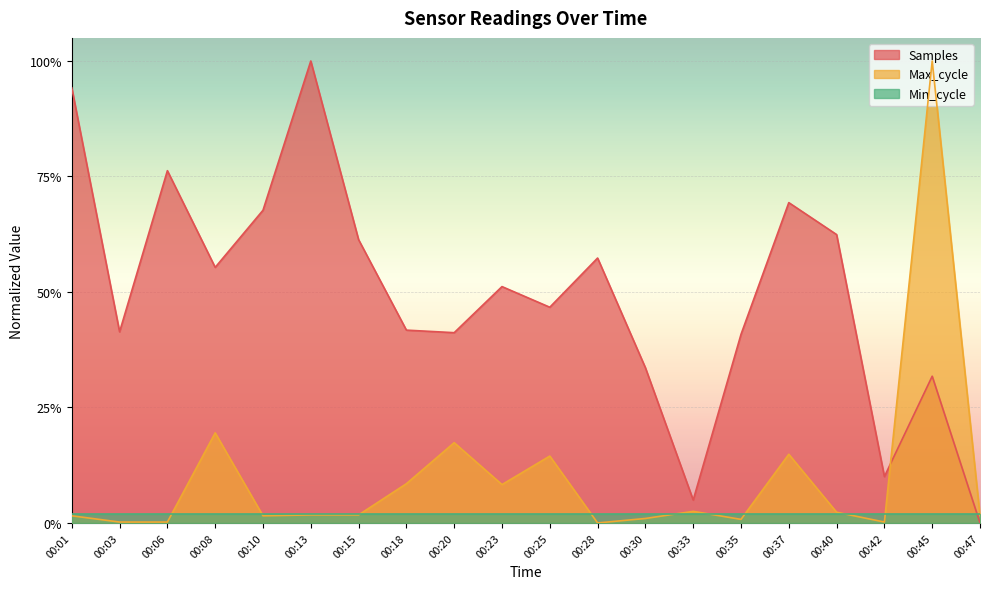

How many interior local valleys does the Max_cycle series have?

5